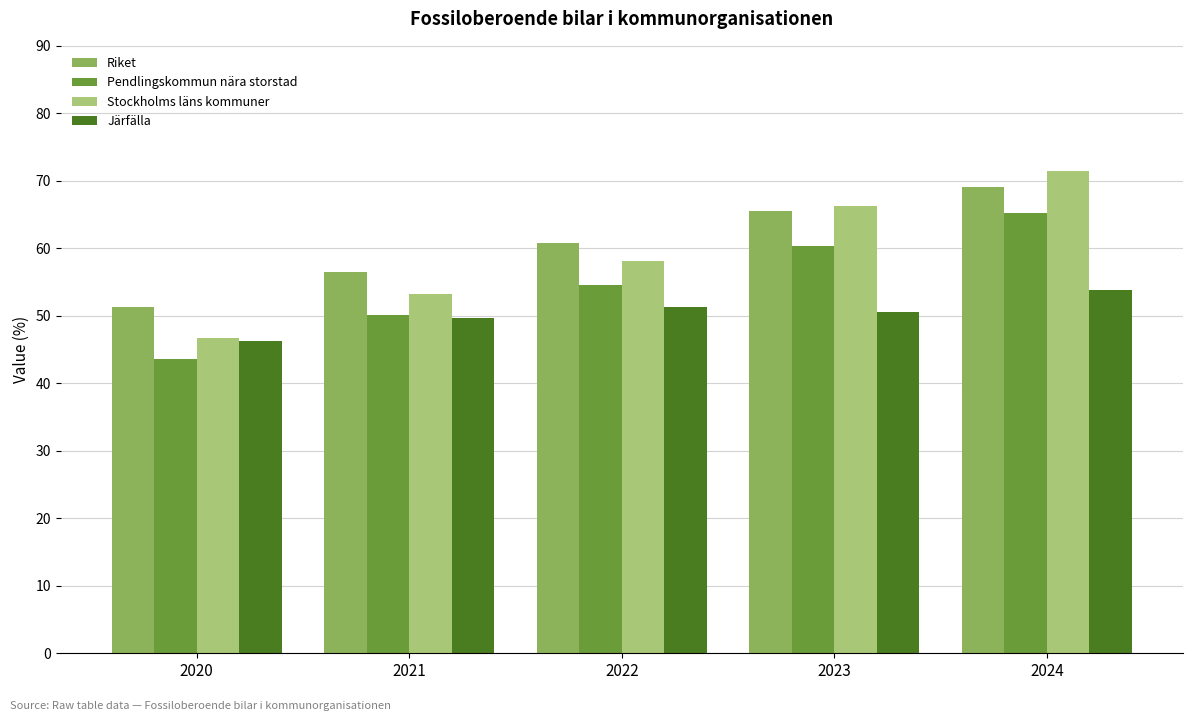

Reading right to left, extract all data points from this chart.

Riket: 69.1	65.5	60.8	56.5	51.3
Pendlingskommun nära storstad: 65.3	60.4	54.5	50.2	43.6
Stockholms läns kommuner: 71.4	66.2	58.2	53.2	46.7
Järfälla: 53.9	50.5	51.3	49.7	46.3